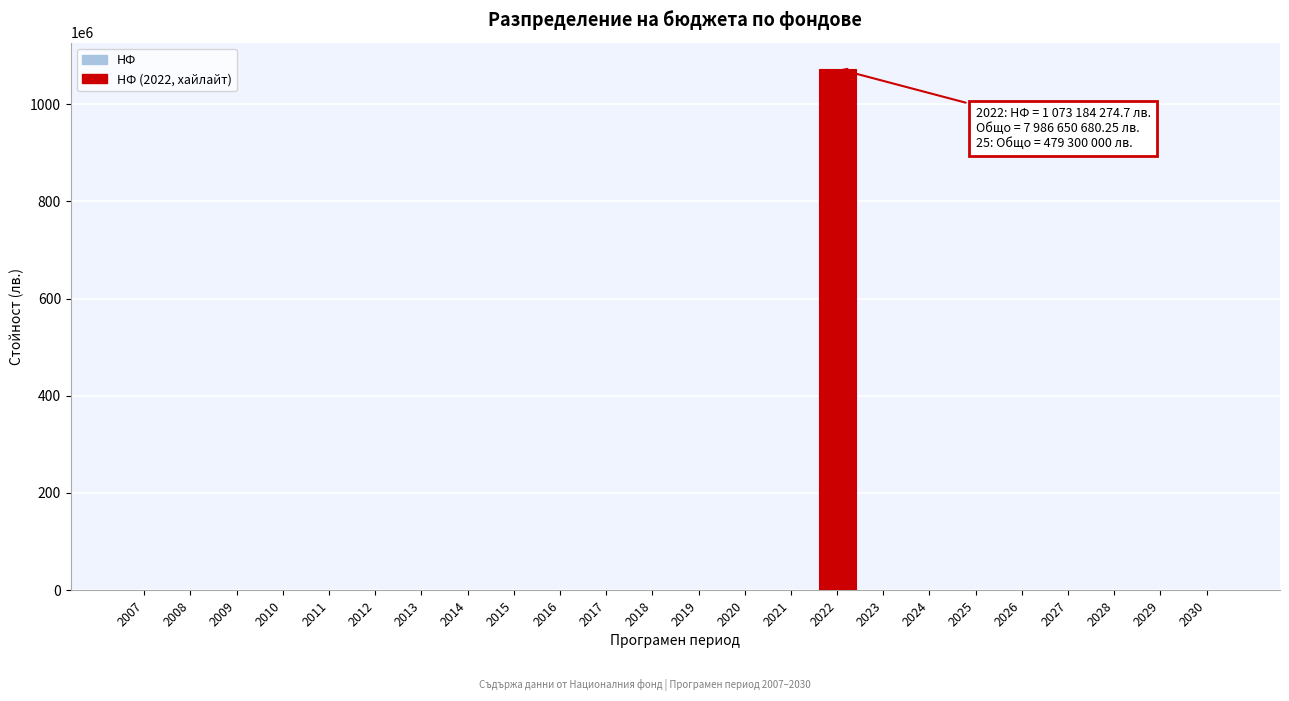

Reading left to right, transcribe all the data shown in this chart.

2007=0.0	2008=0.0	2009=0.0	2010=0.0	2011=0.0	2012=0.0	2013=0.0	2014=0.0	2015=0.0	2016=0.0	2017=0.0	2018=0.0	2019=0.0	2020=0.0	2021=0.0	2022=1073184274.7	2023=0.0	2024=0.0	2025=0.0	2026=0.0	2027=0.0	2028=0.0	2029=0.0	2030=0.0